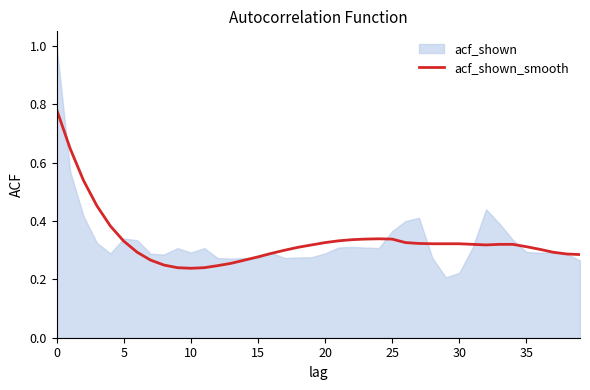

Does the chart display data point markers on the line(s)?

No